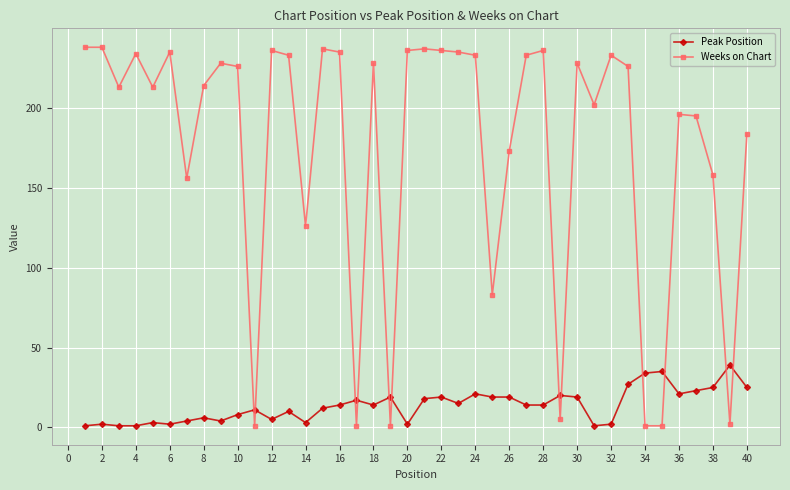

What is the difference between the maximum and minimum values in the Weeks on Chart series?

237